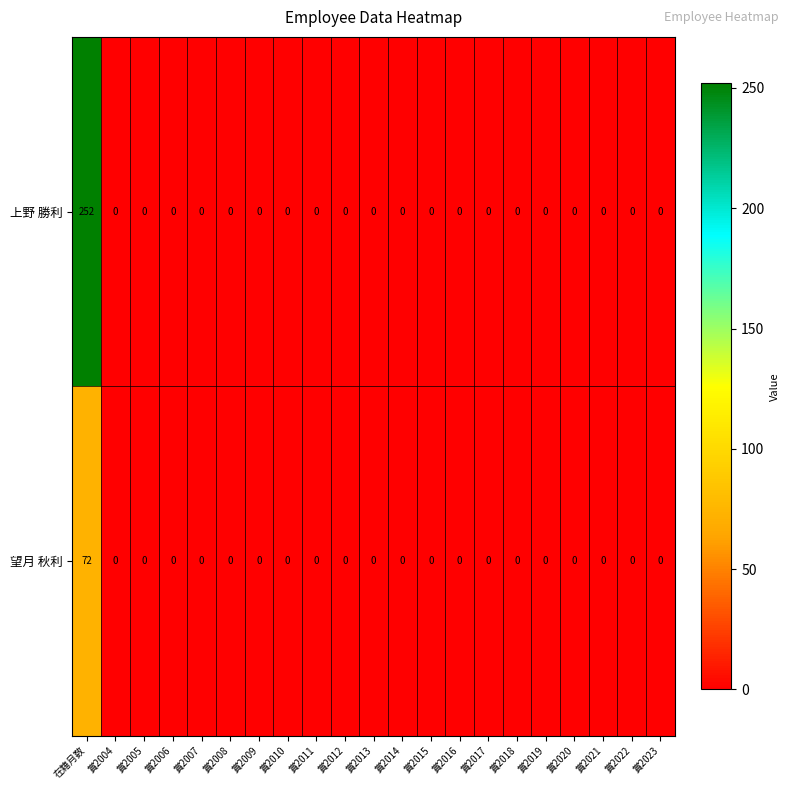

Which series has the largest range (max minus min)?

上野 勝利